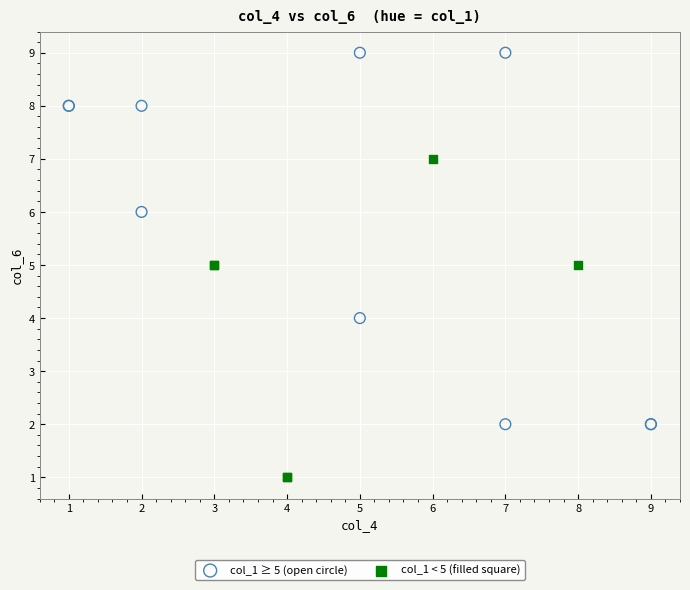

Which series has the largest Y range (max minus min)?

col_1 ≥ 5 (open circle)